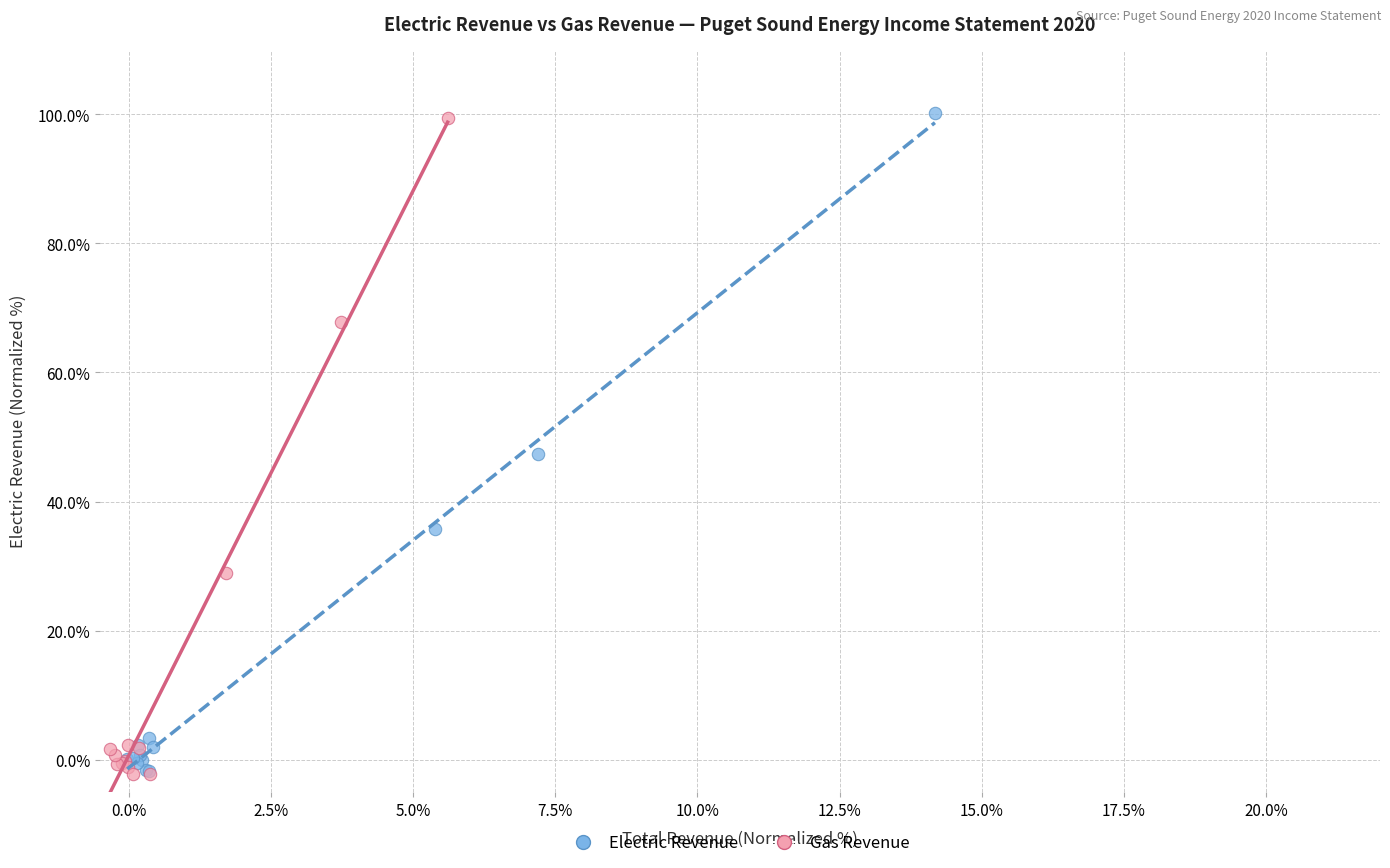

What are all the series names shown in the legend?

Electric Revenue, Gas Revenue